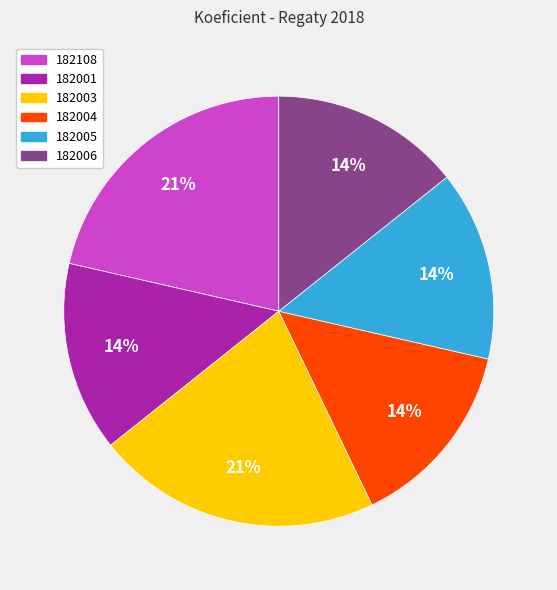

Is 182001 the majority of the pie?

No